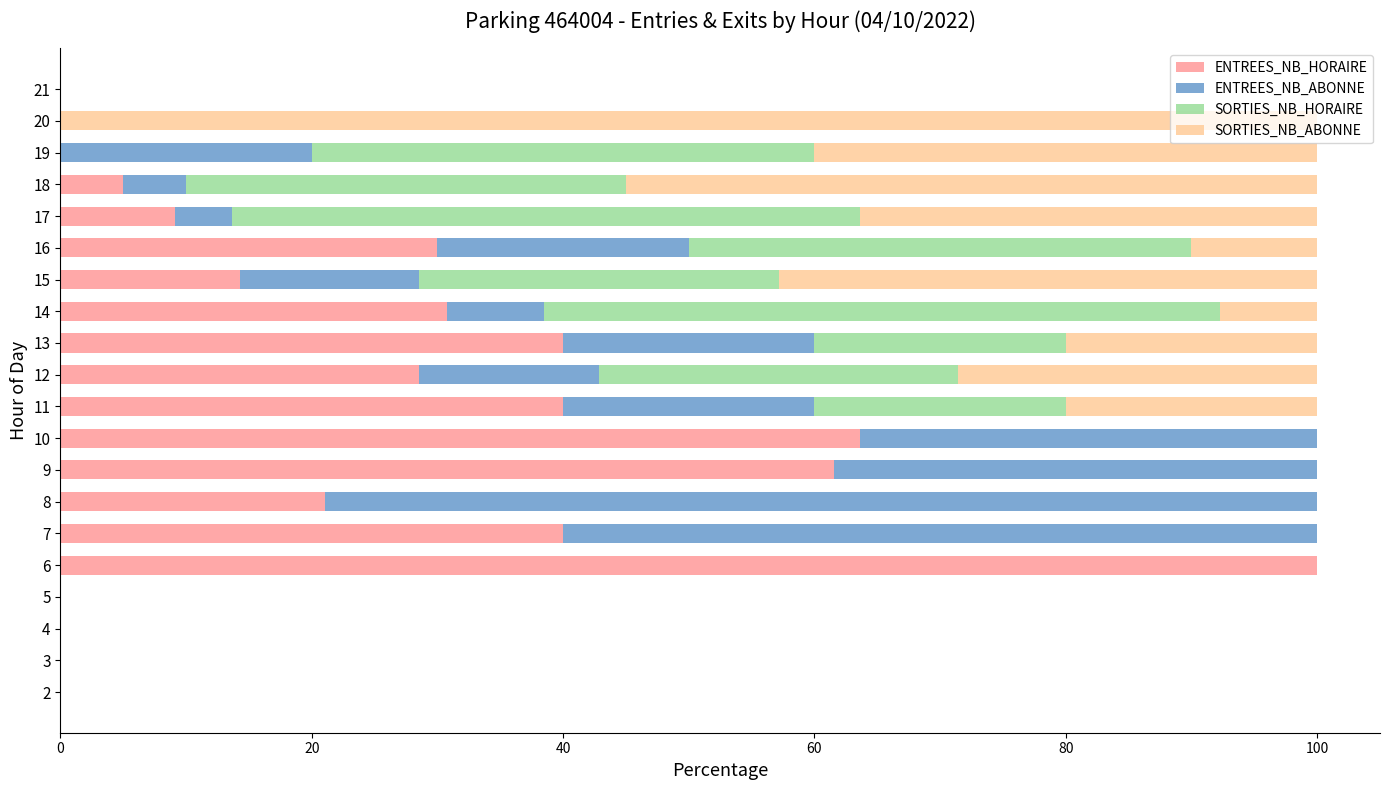

What is the highest value of the ENTREES_NB_HORAIRE series?

100.0